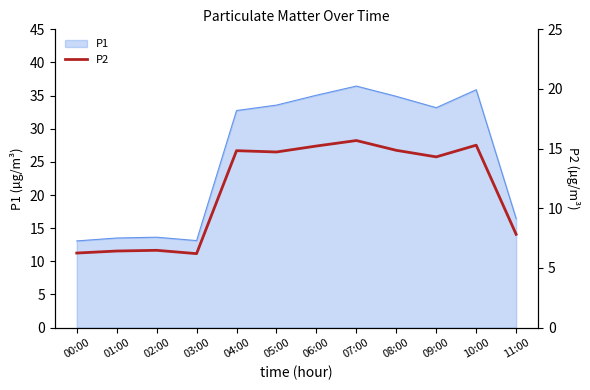

Where is P1 nearest to the value 24?

11:00